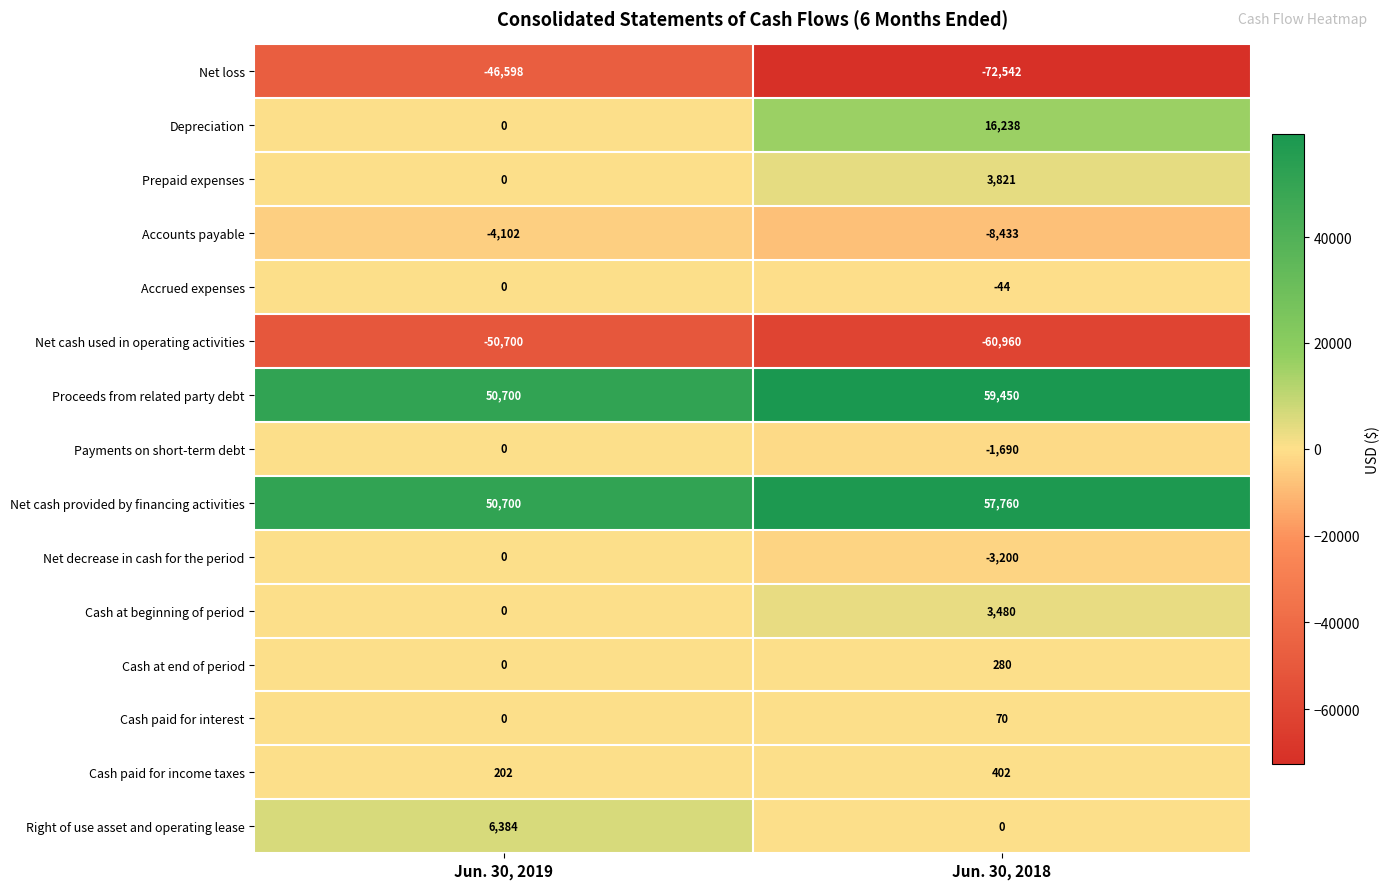

What is the spread (max minus min) of values at Jun. 30, 2019?

101400